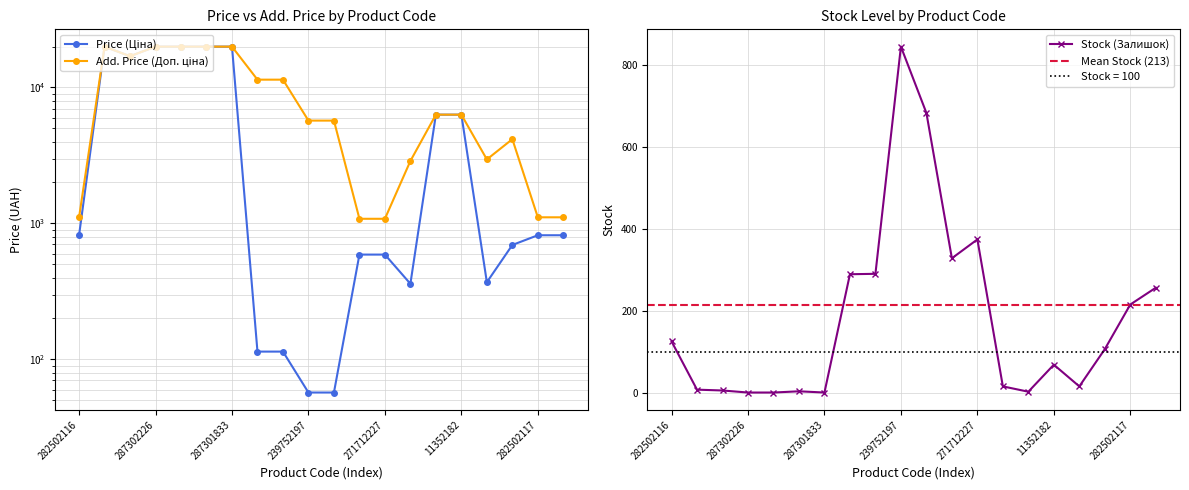

What value does the Stock (Залишок) series have at 283532151?

15.0